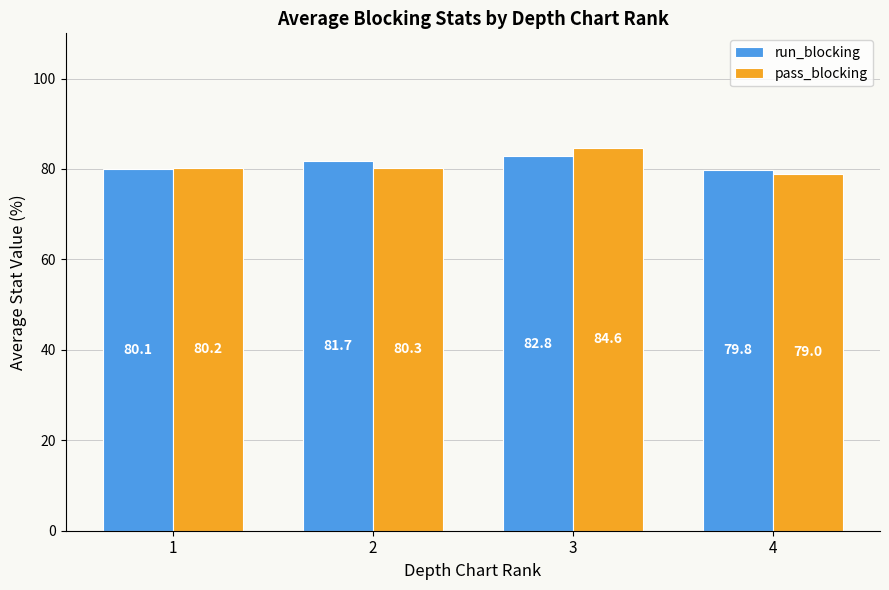

What is the value of the pass_blocking bar at the 3rd from the left?

84.6